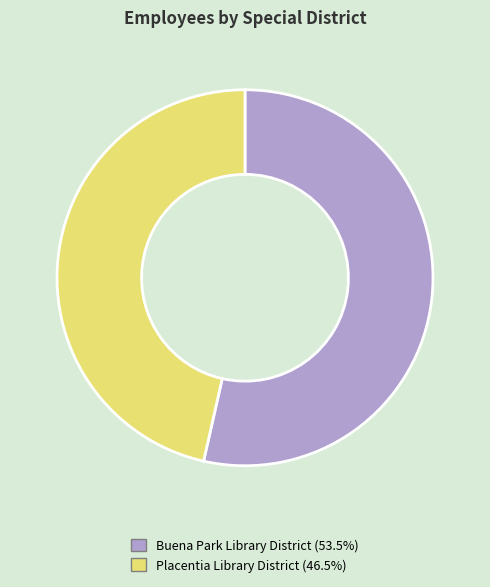

Does Placentia Library District account for over 50% of the chart?

No